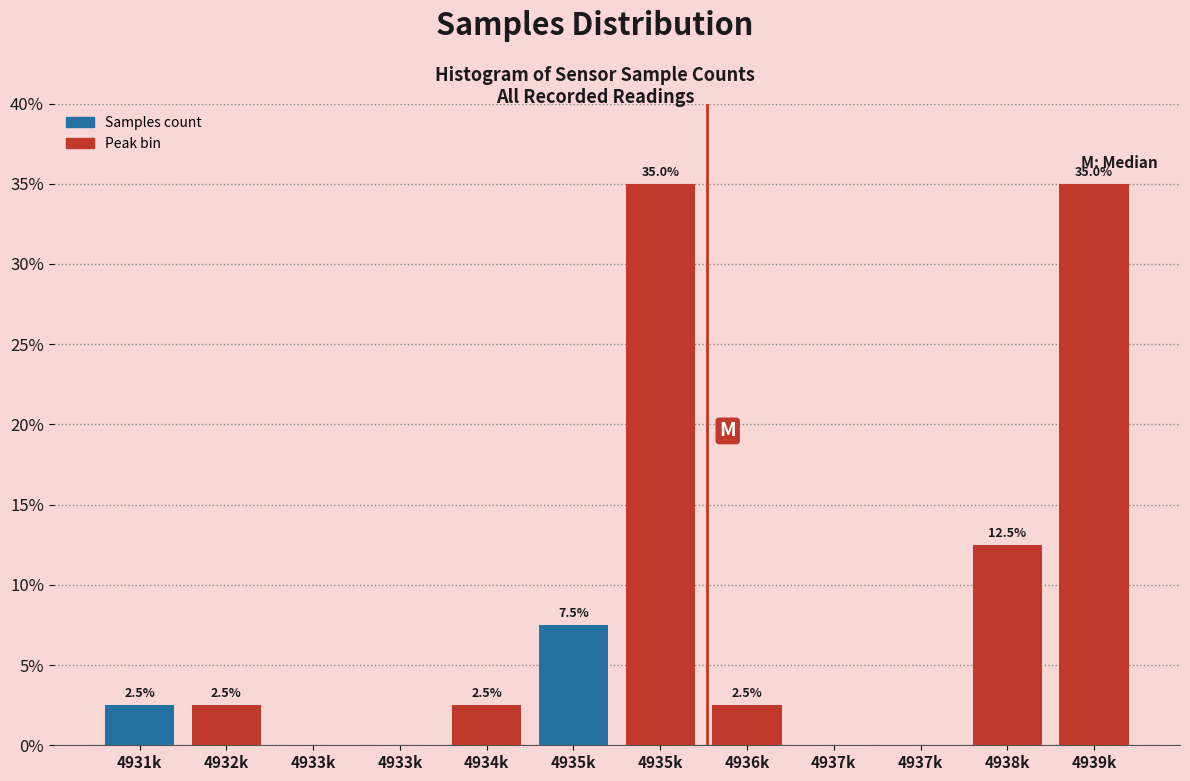

Are the bars horizontal?

No